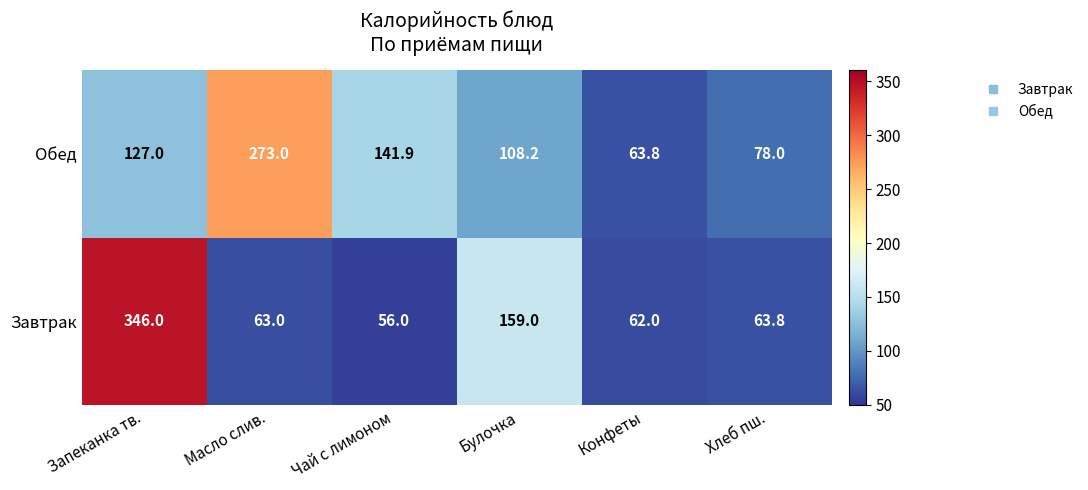

At which category is the sum across all series the highest?

Запеканка тв.